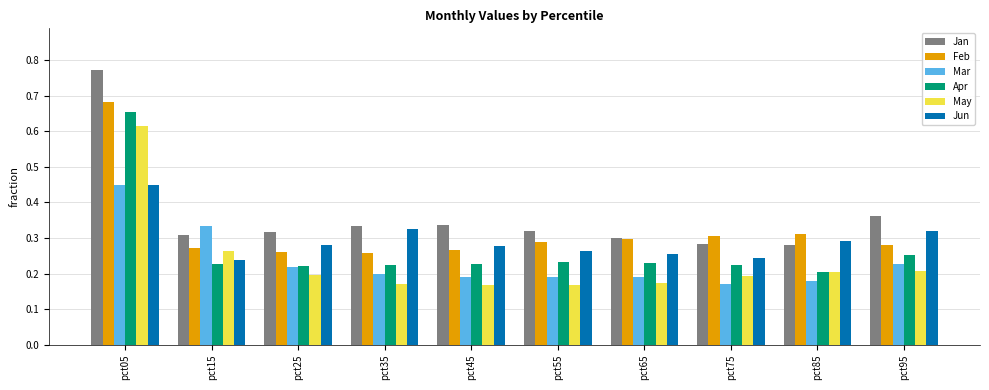

What is the difference between the second highest and second lowest values in the Jun series?

0.1